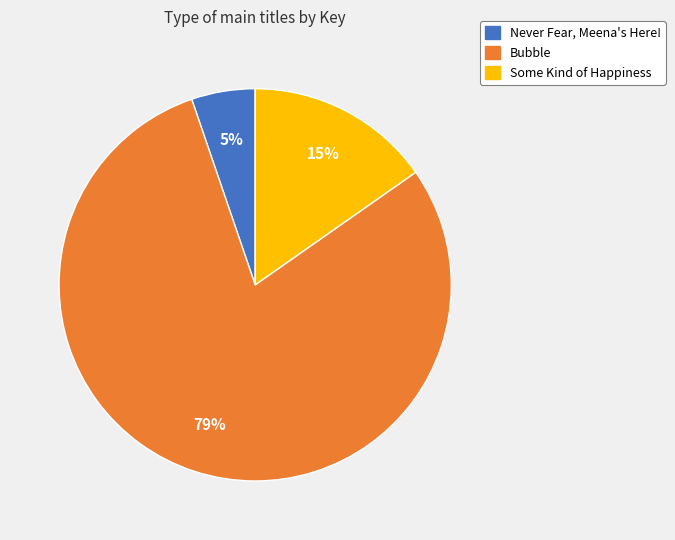

Between Bubble and Never Fear, Meena's Here!, which is larger?

Bubble